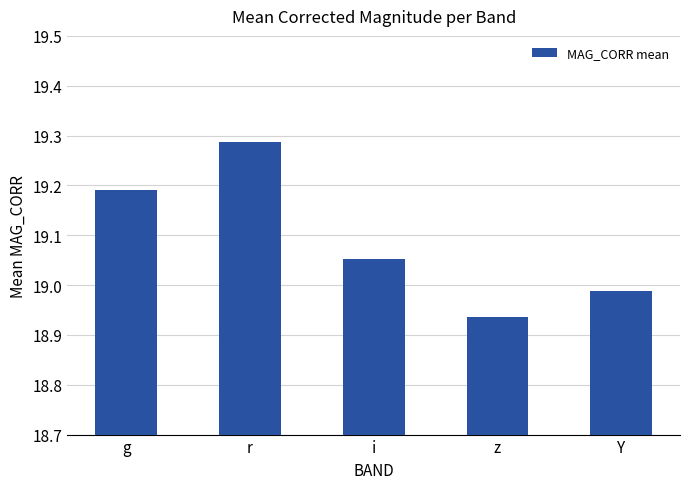

The chart shows a value of 7.4 at z. True or false?

False